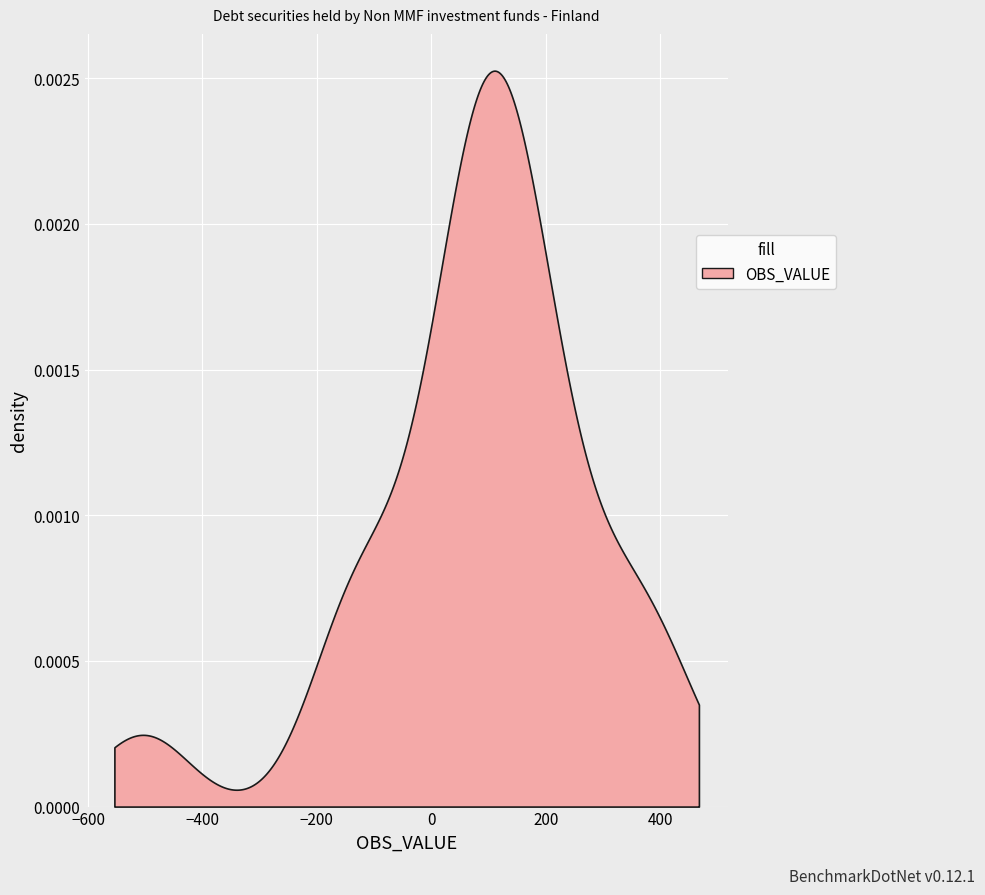

How many values exceed 101?

9